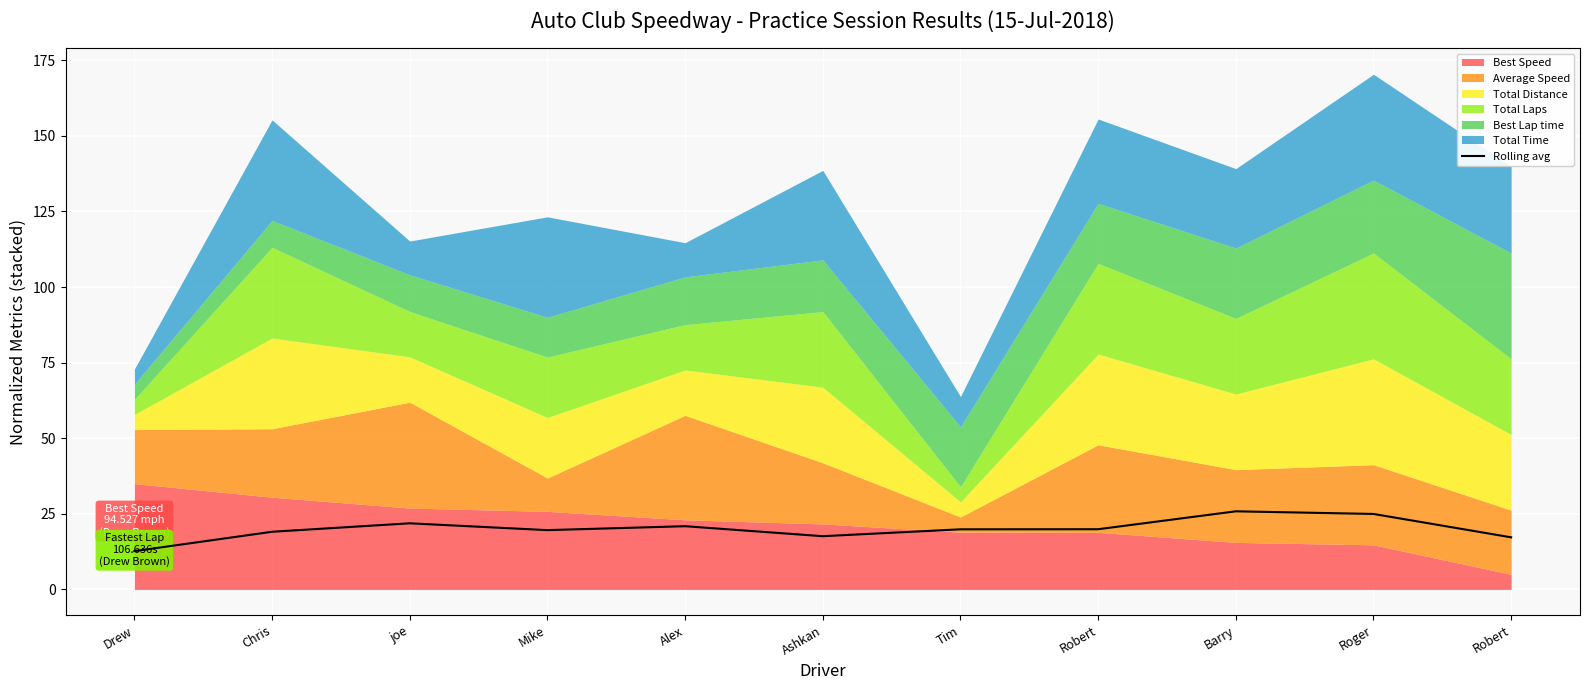

Rank the categories by value from highest to lowest.

Barry, Roger, joe, Alex, Robert, Tim, Mike, Chris, Ashkan, Robert, Drew